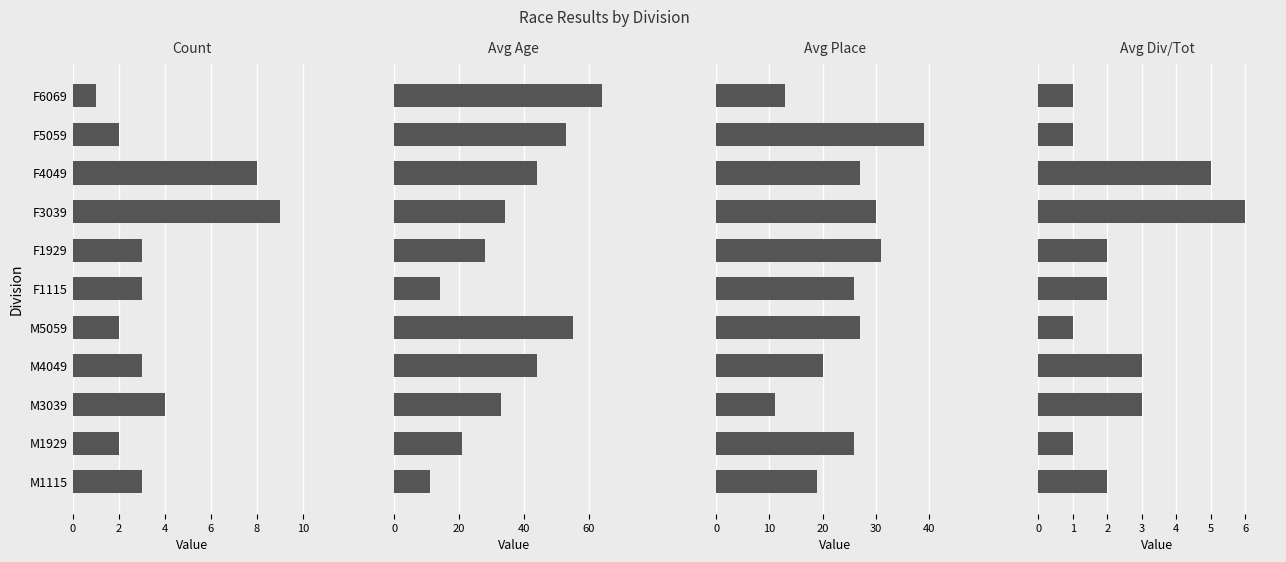

True or false: Avg Age has a value of 21 at F1115.

False